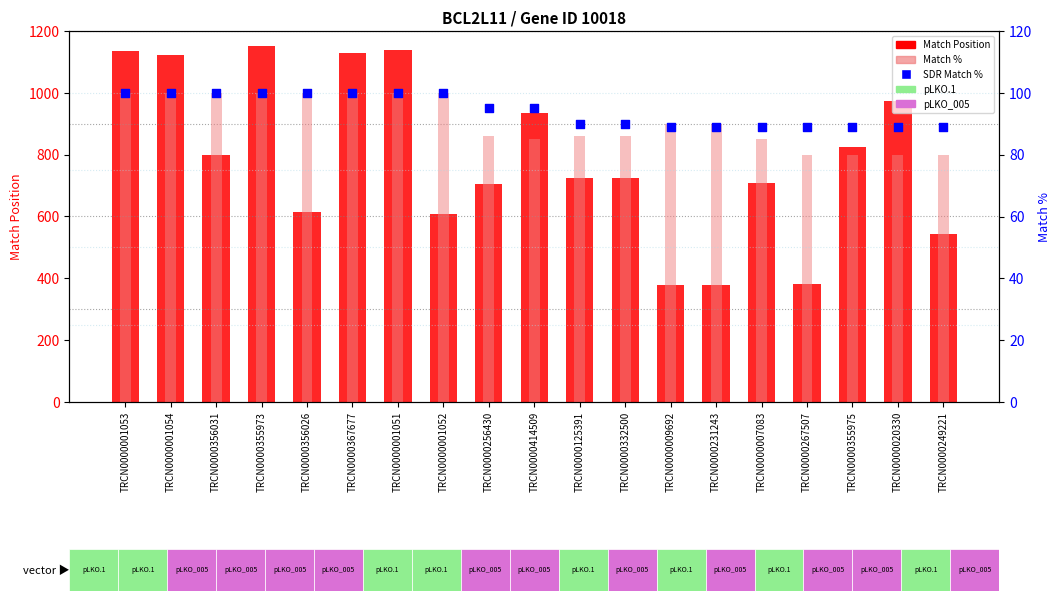

Which series has the widest spread of Y values?

Match Position